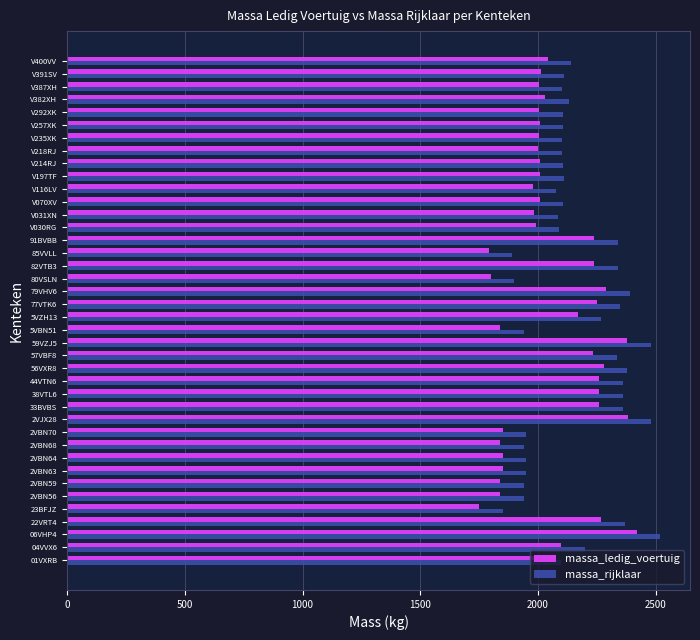

Count the number of categories in the chart.

40